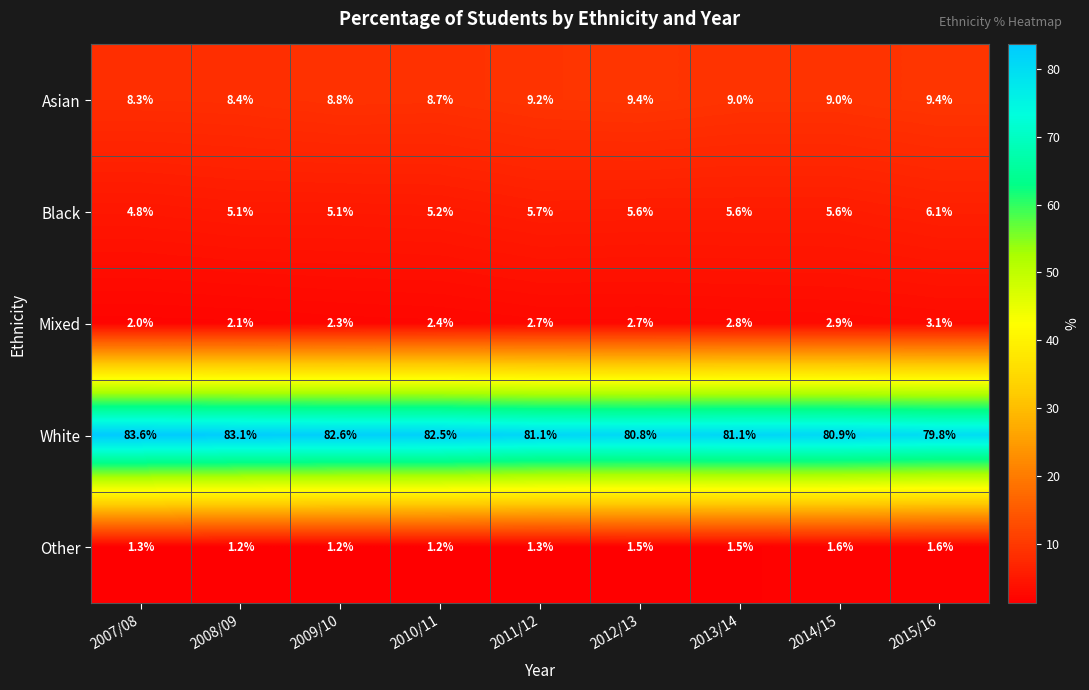

True or false: Other has a value of 0.7 at 2010/11.

False